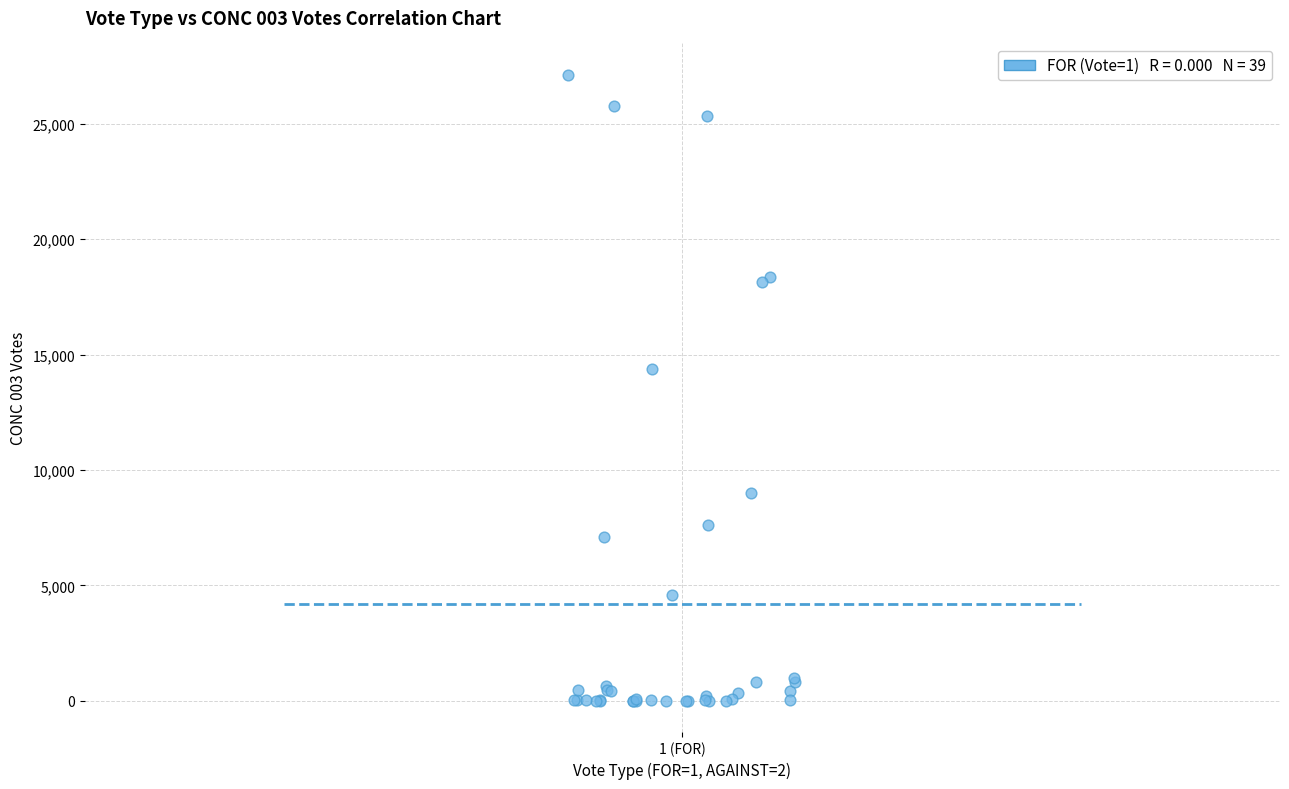

What Y value in the scatter plot is closest to 13566?

14382